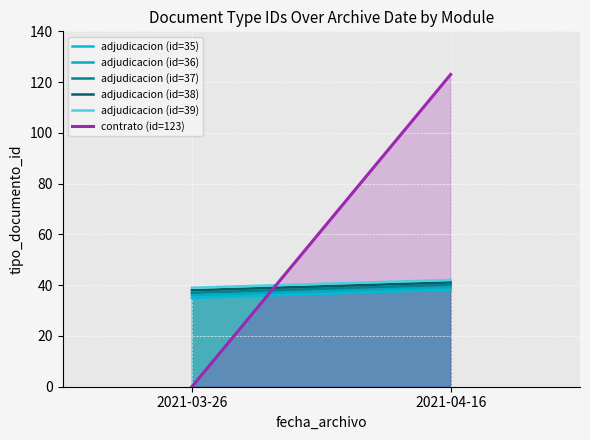

The adjudicacion (id=37) series shows 37.0 at 2021-03-26. True or false?

True